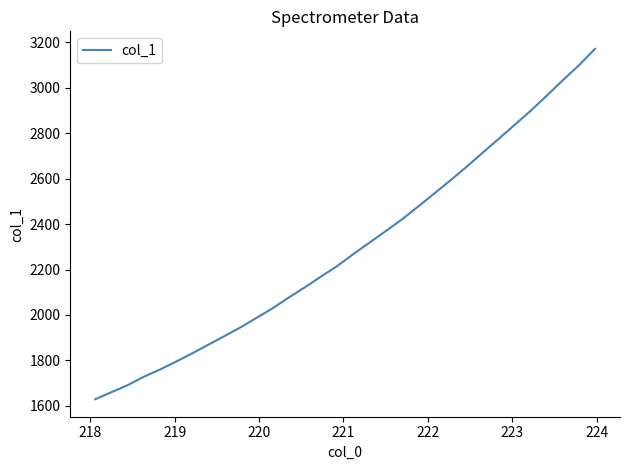

What is the smallest value displayed?

1628.8